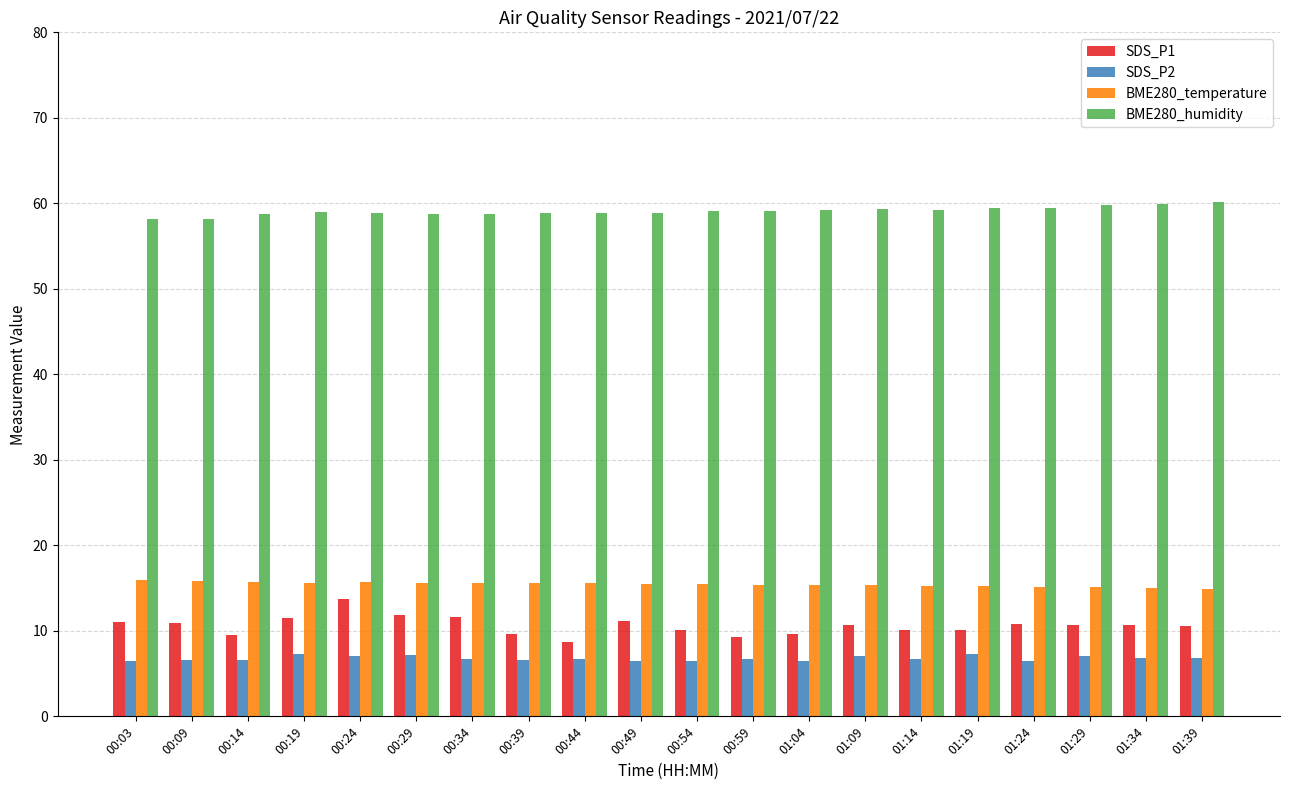

At how many categories does at least one series exceed 16?

20